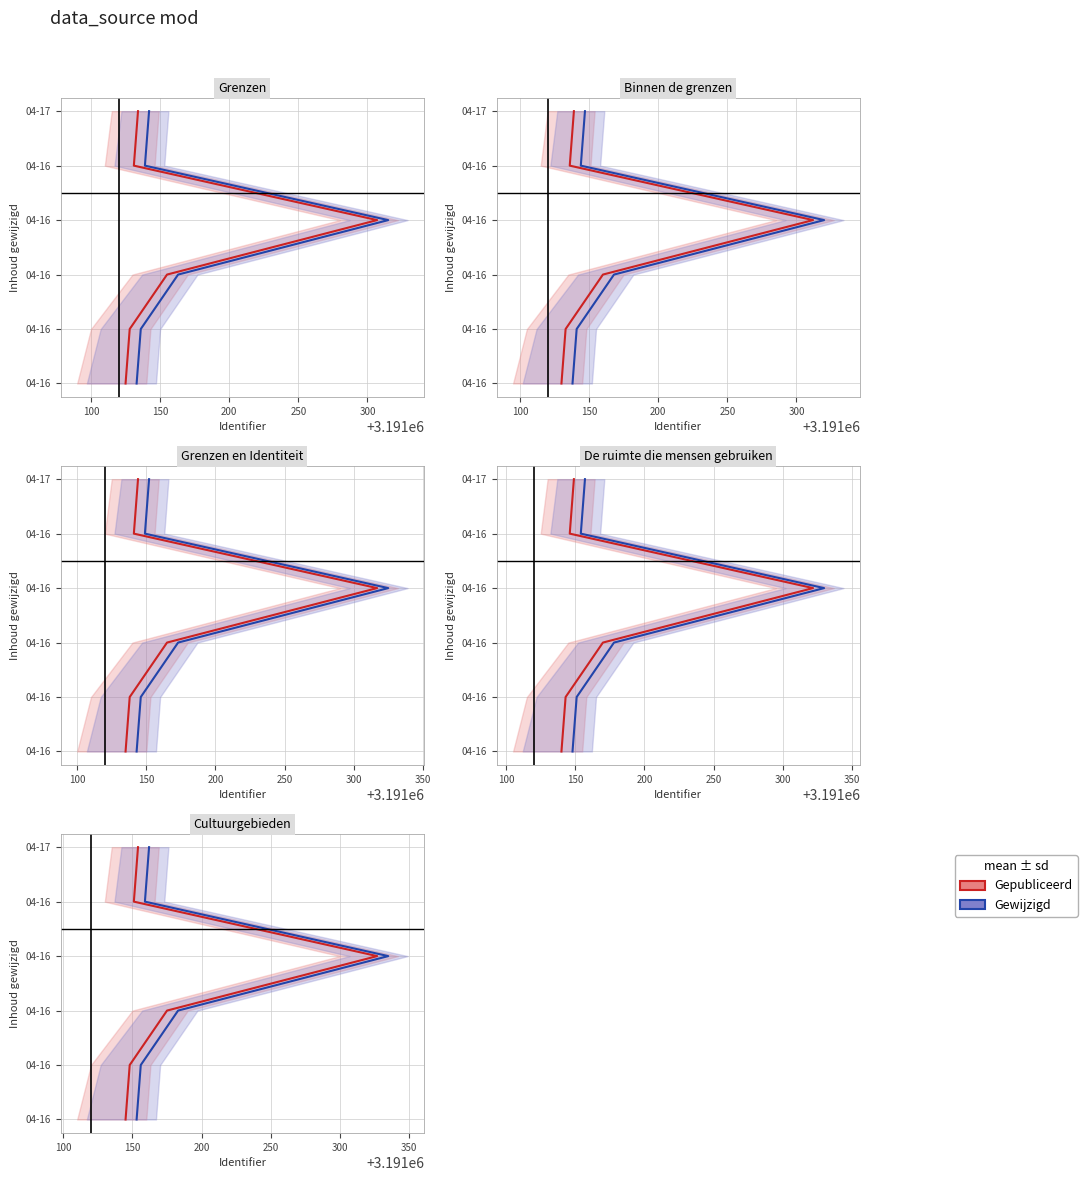

At 100, list the series in order from smallest to largest.

Gepubliceerd, Gewijzigd